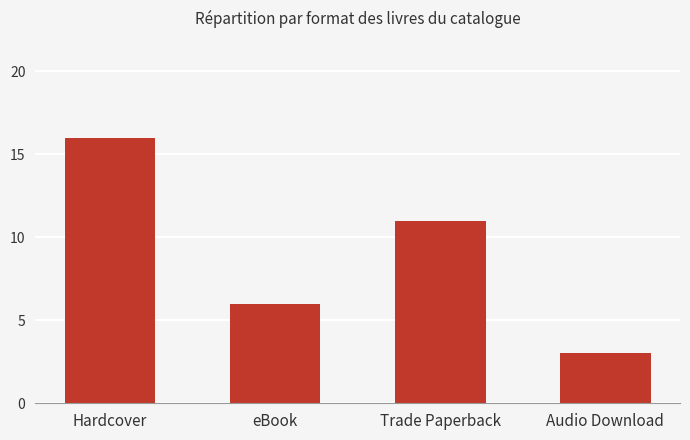

At which label does the data first exceed 11?

Hardcover